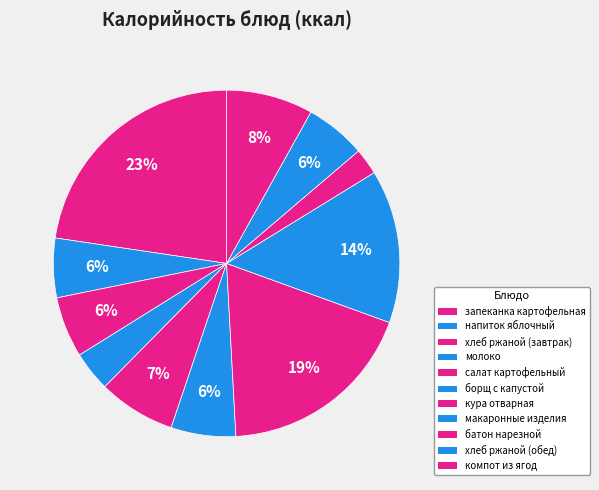

To the nearest percent, what portion does кура отварная represent?

19%